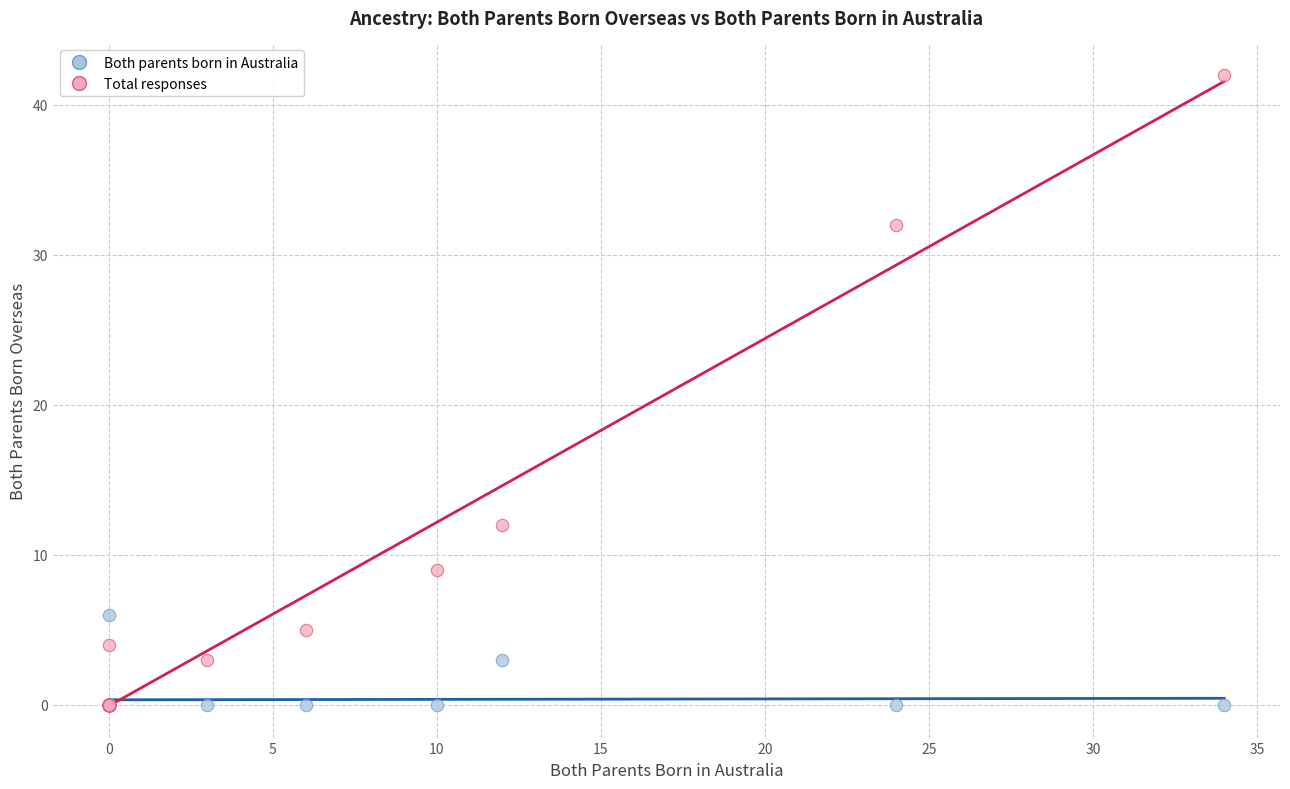

Which series has the widest spread of Y values?

Total responses